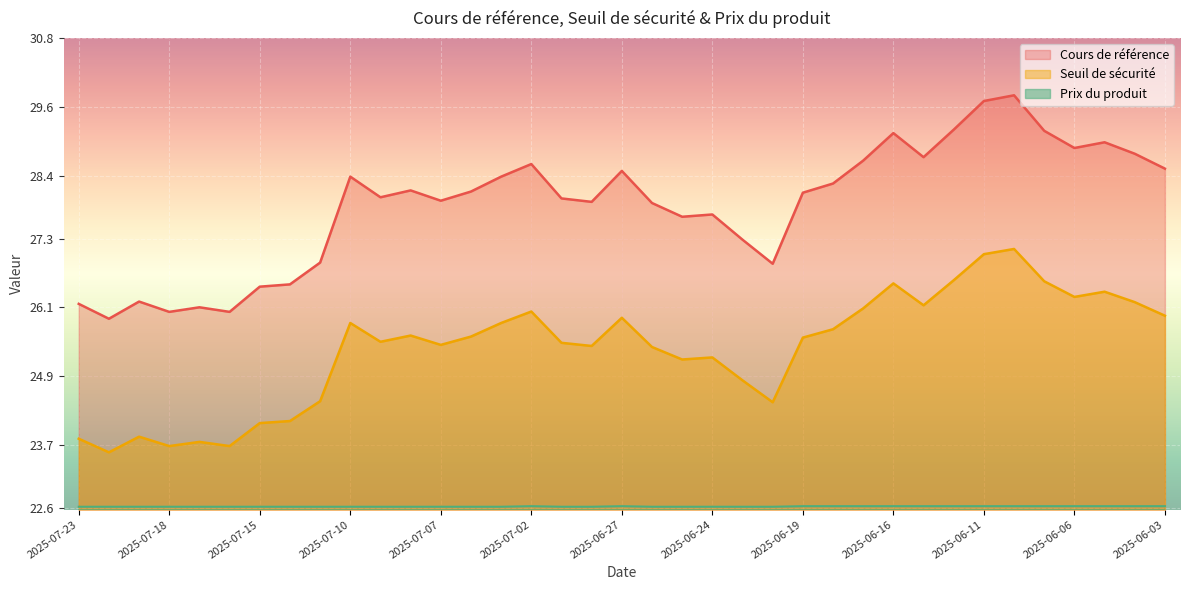

Which series has the largest range (max minus min)?

Cours de référence